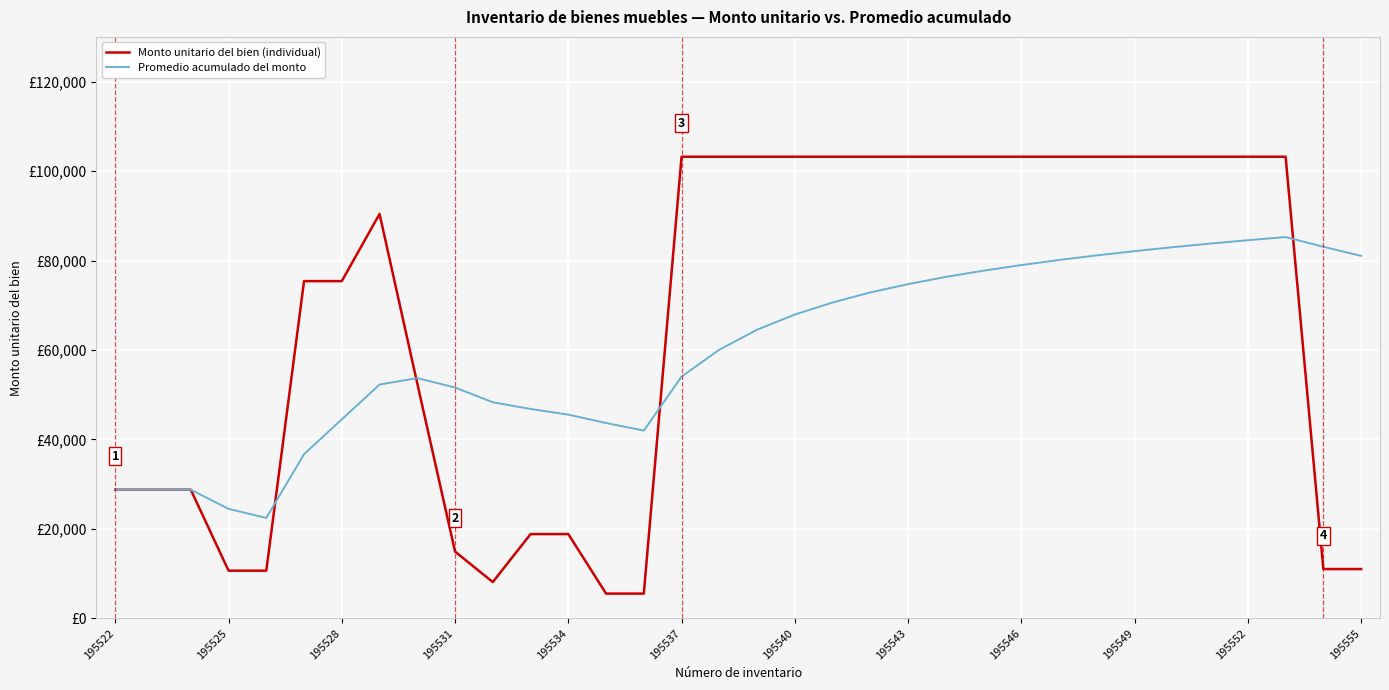

What is the value of the Promedio acumulado del monto point at the 4th from the left?

24494.0